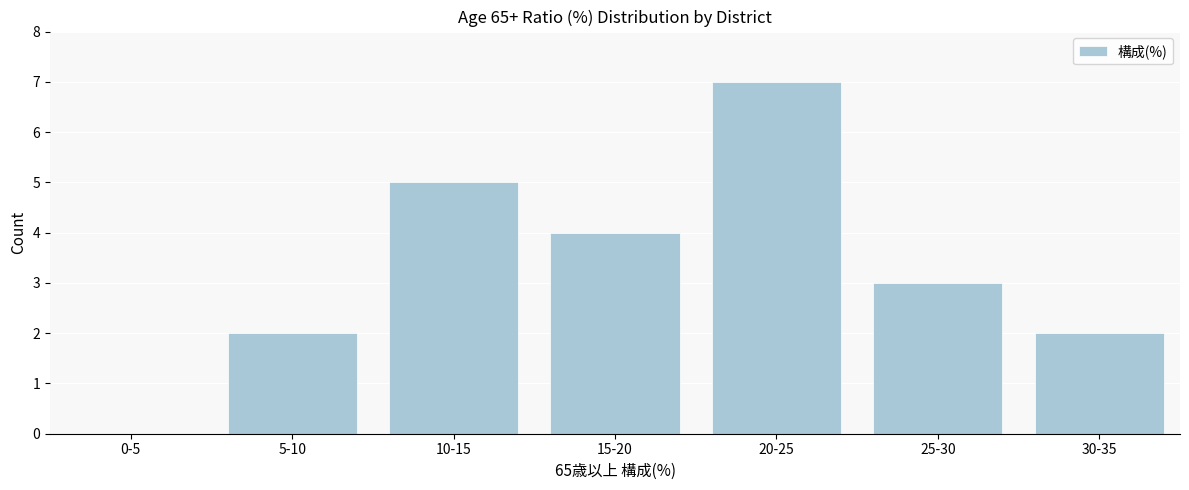

Reading right to left, what are all the values shown in this chart?

30-35=2	25-30=3	20-25=7	15-20=4	10-15=5	5-10=2	0-5=0